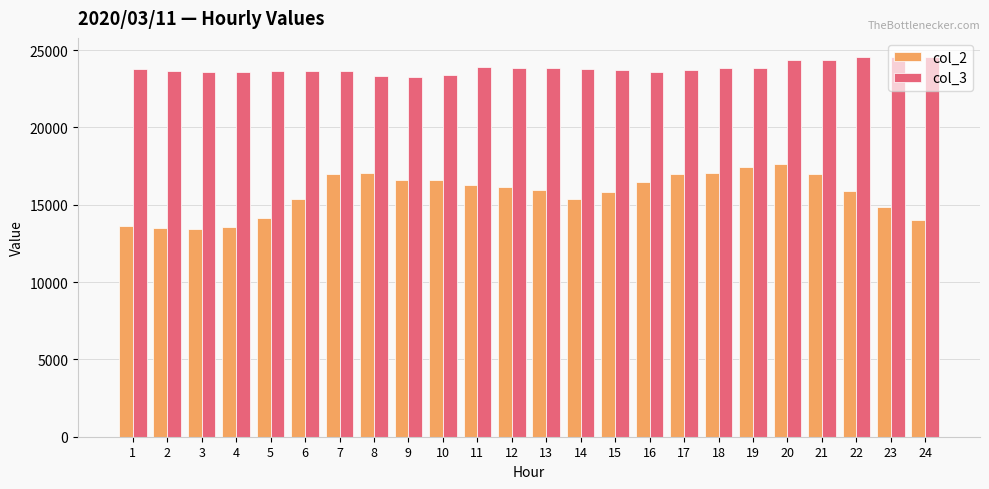

List the series in order of their peak value, lowest first.

col_2, col_3